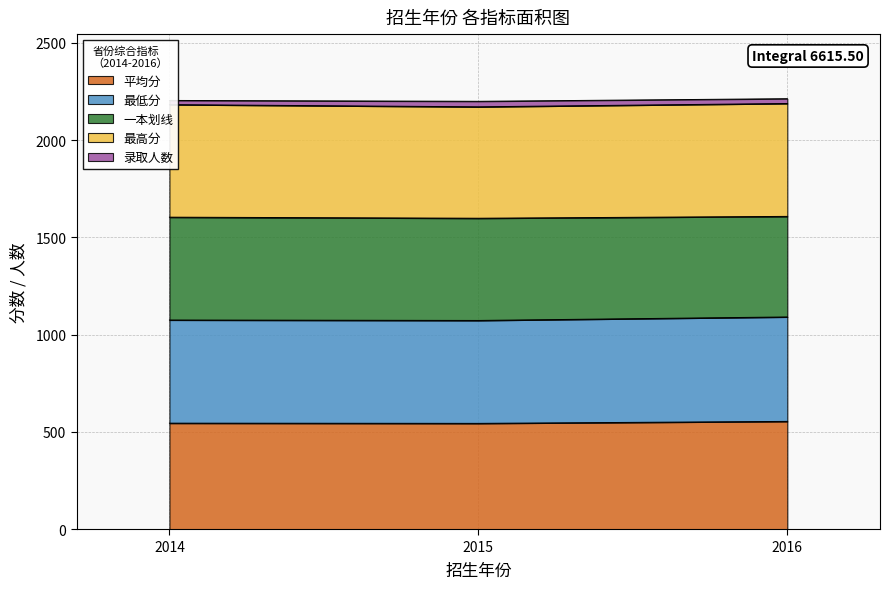

Is it true that 平均分 equals 554.3 at 2016?

True